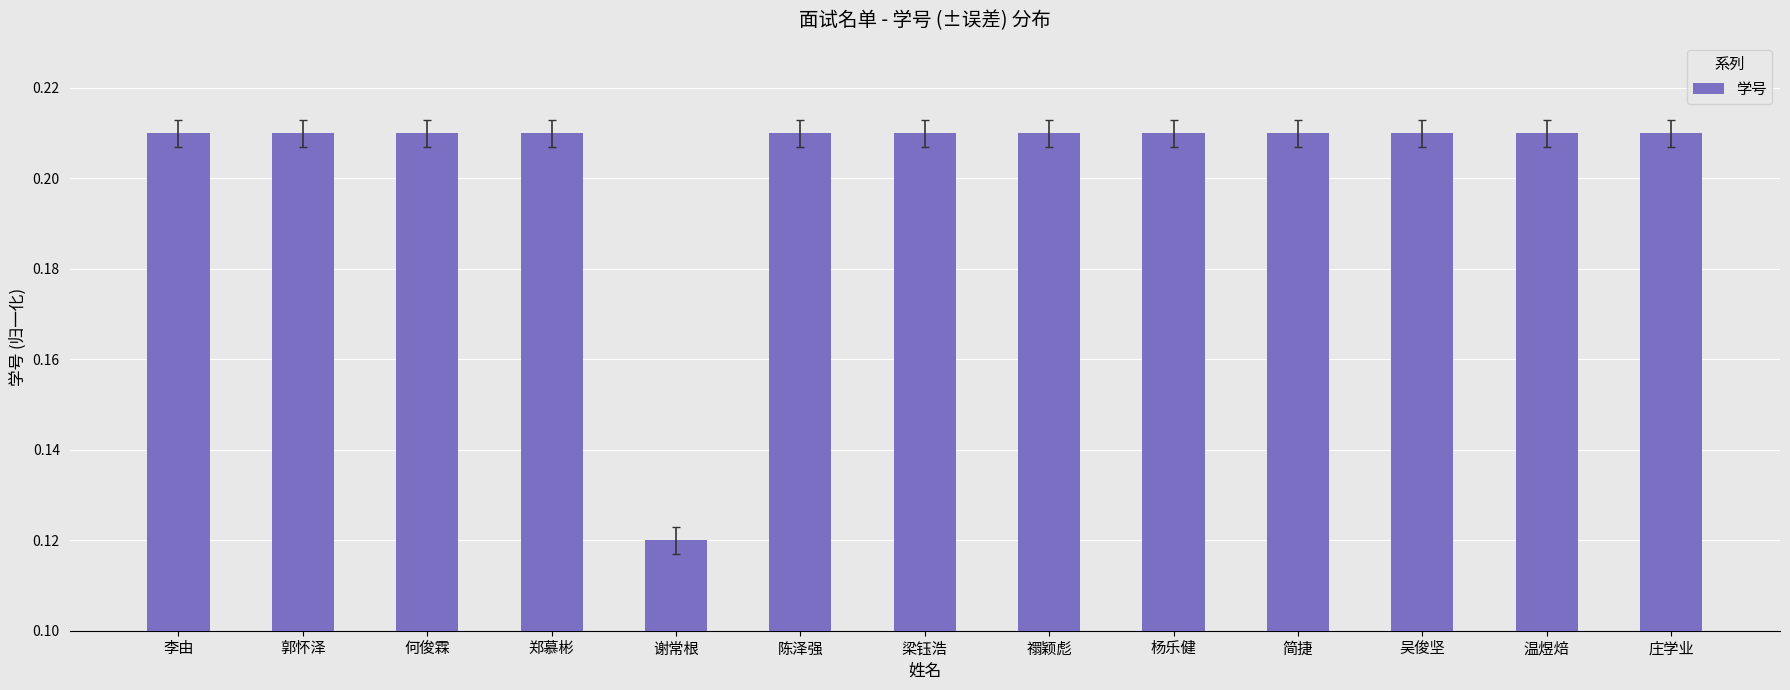

What is the sum of the values at 谢常根 and 简捷?

0.3